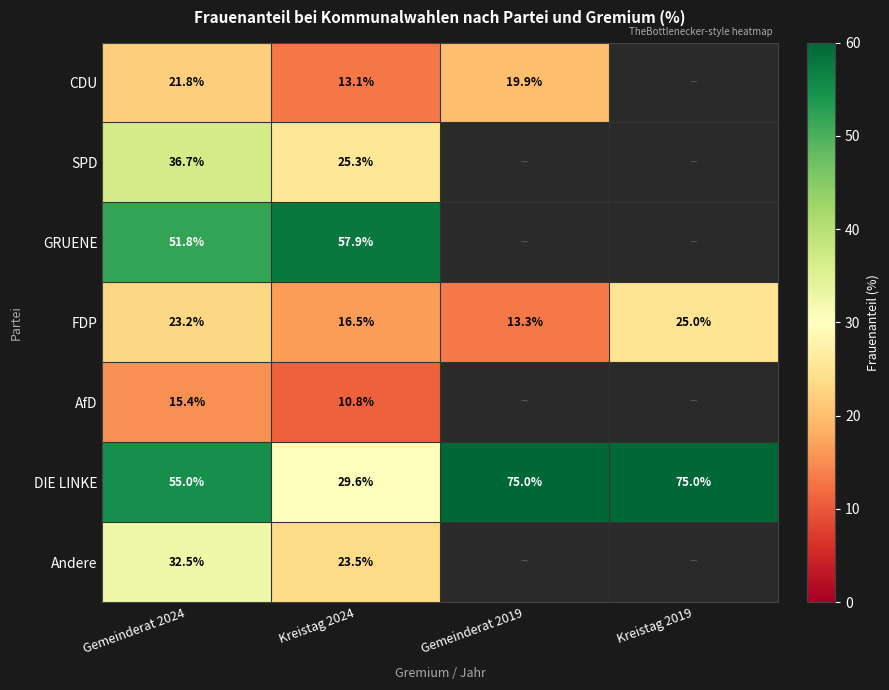

What is the difference between the maximum and minimum values in the FDP series?

11.7